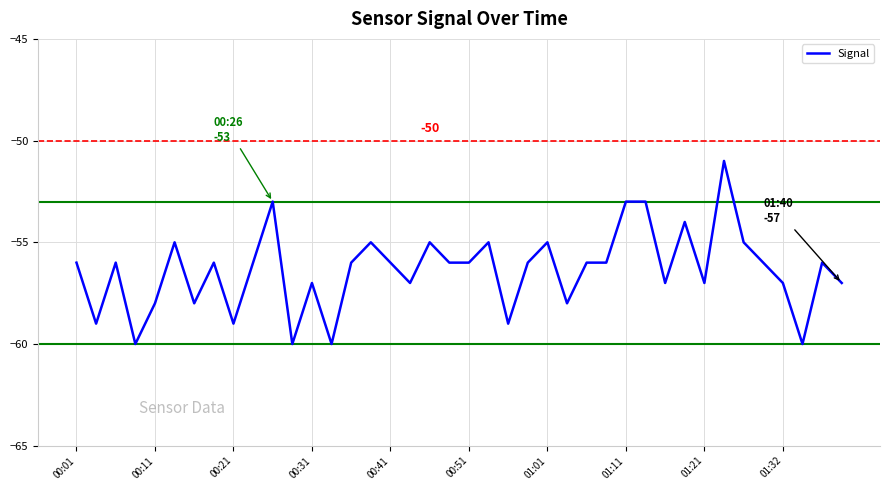

What is the greatest value displayed?

-51